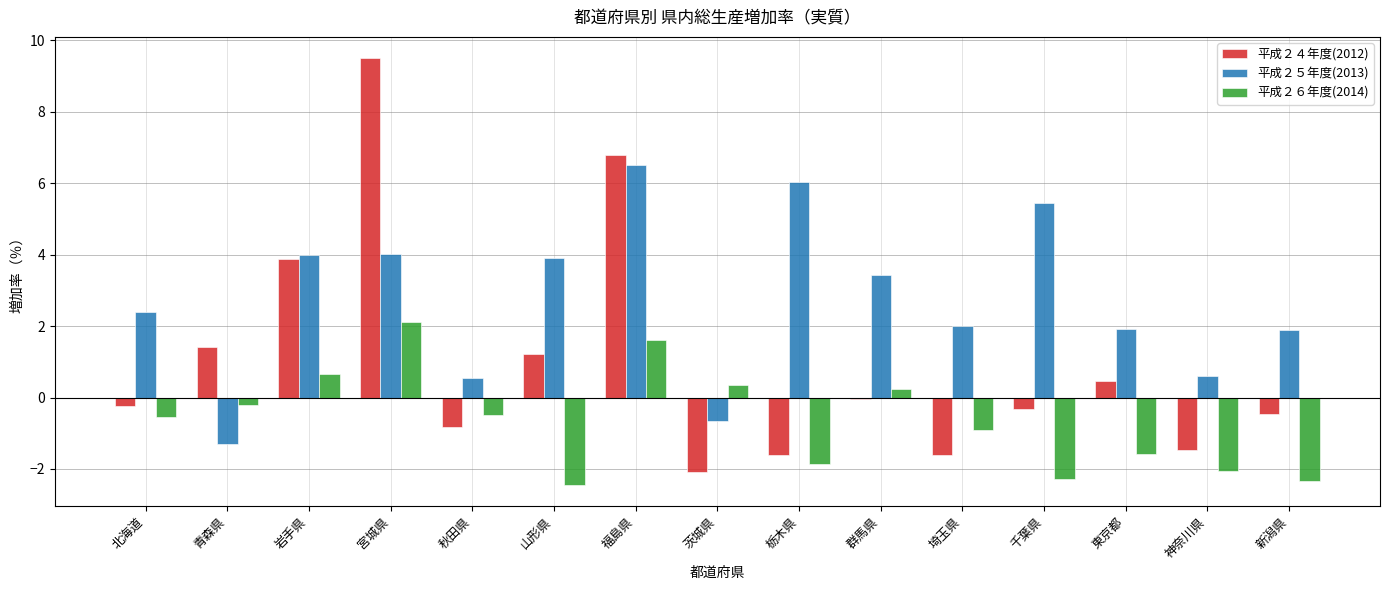

Is it true that 平成２５年度(2013) equals 0.6 at 神奈川県?

True